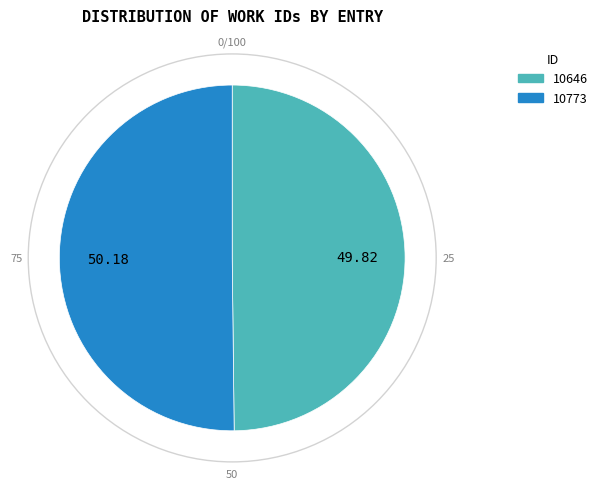

True or false: 10773 accounts for 42% of the total.

False